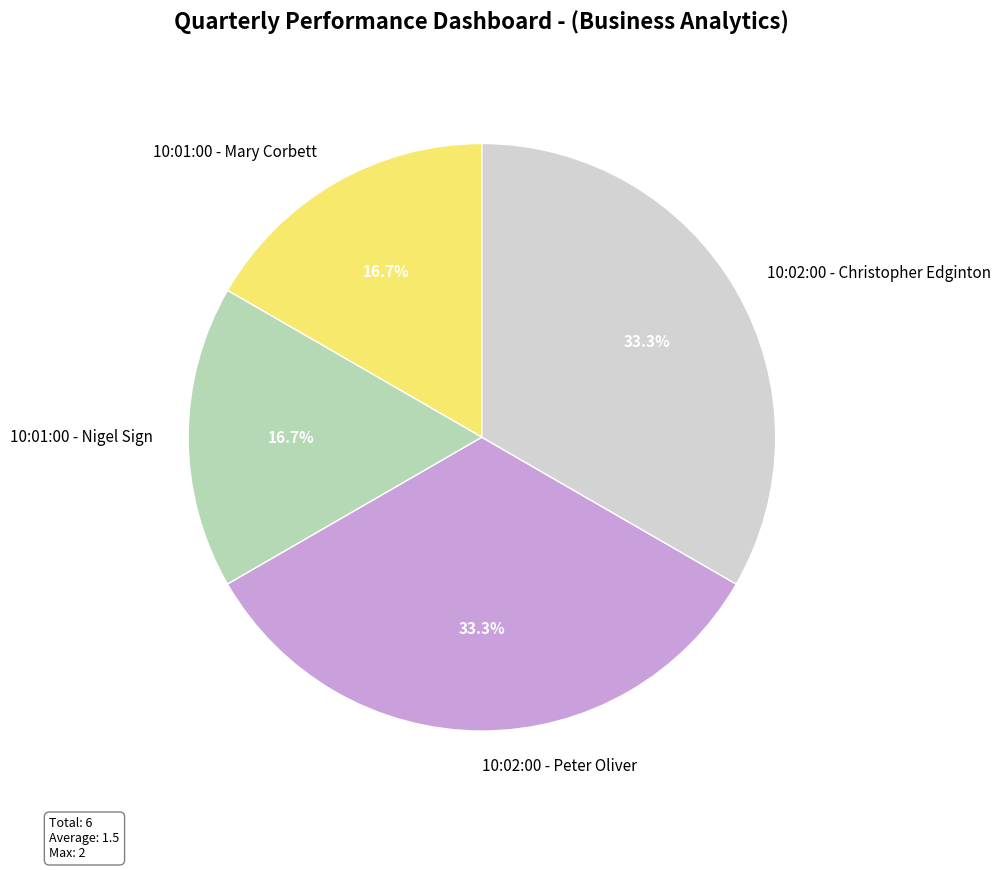

To the nearest percent, what is the difference between the 10:01:00 - Mary Corbett and 10:02:00 - Christopher Edginton slice percentages?

17%